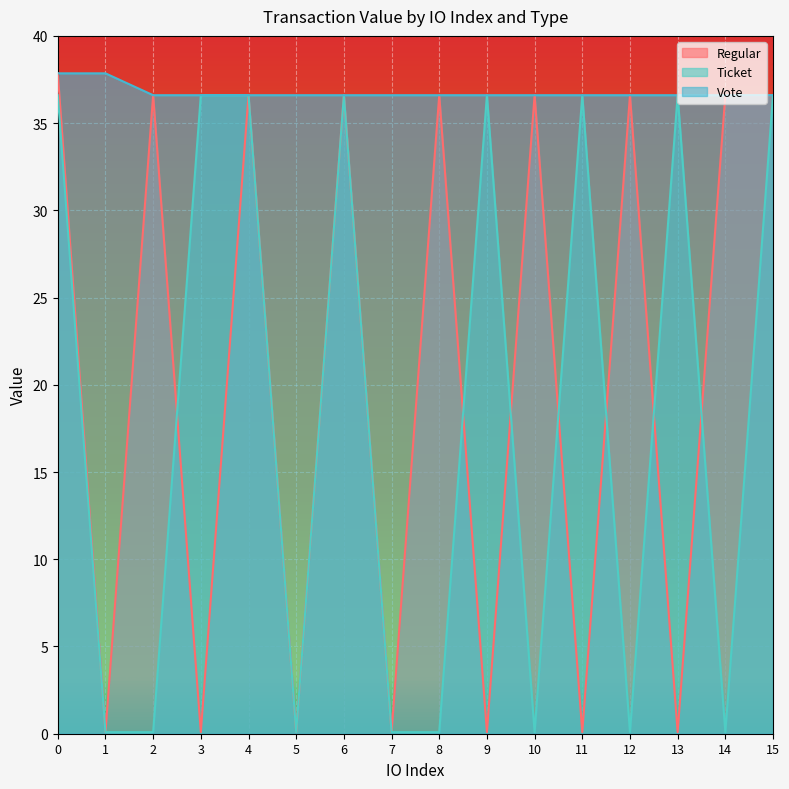

What is the average value of the Vote series?

36.8